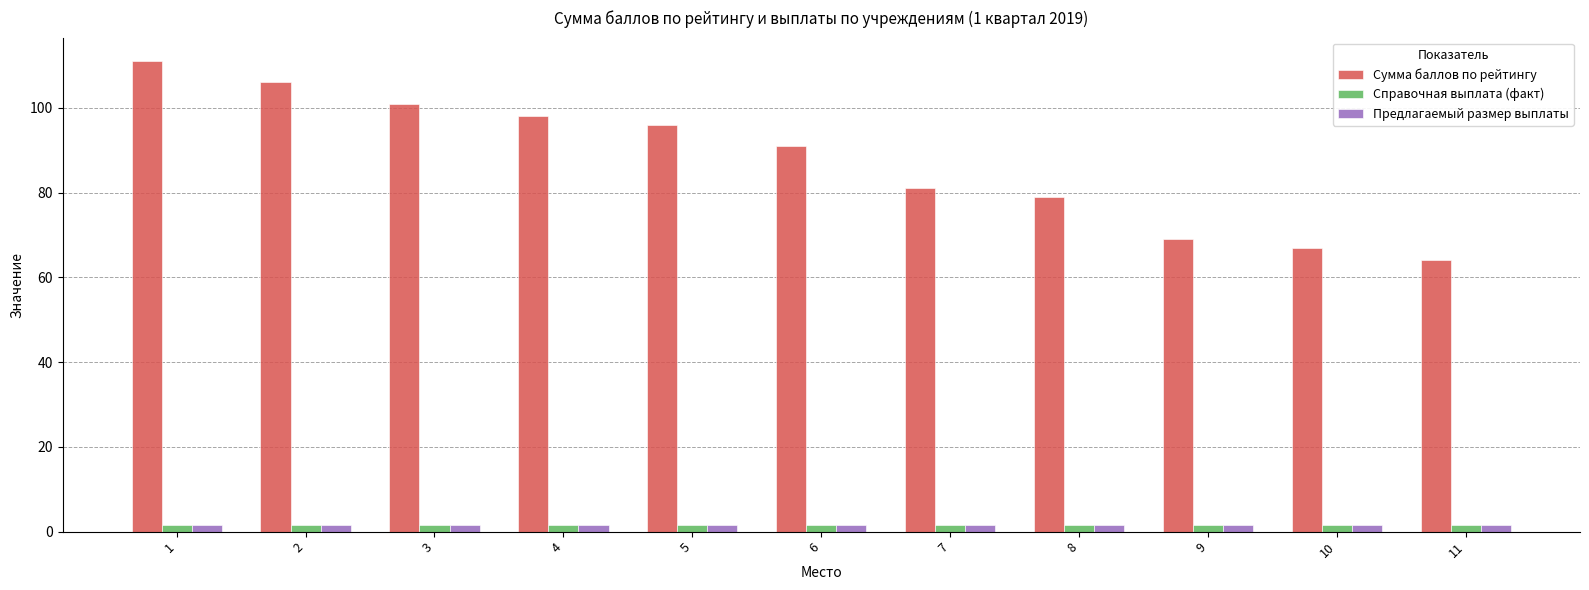

Is it true that Сумма баллов по рейтингу equals 101.0 at 3?

True